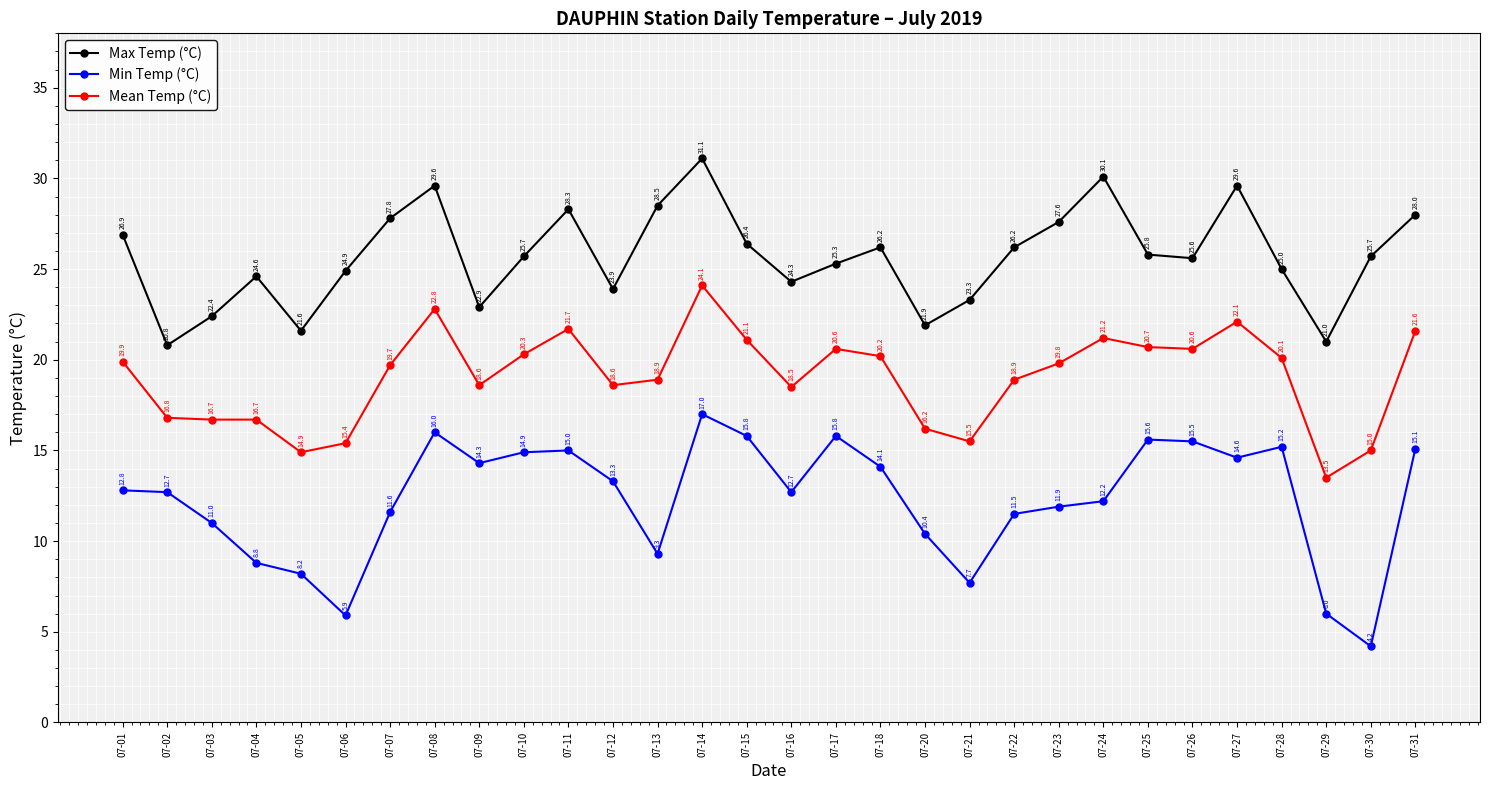

Which series has the largest total across all categories?

Max Temp (°C)